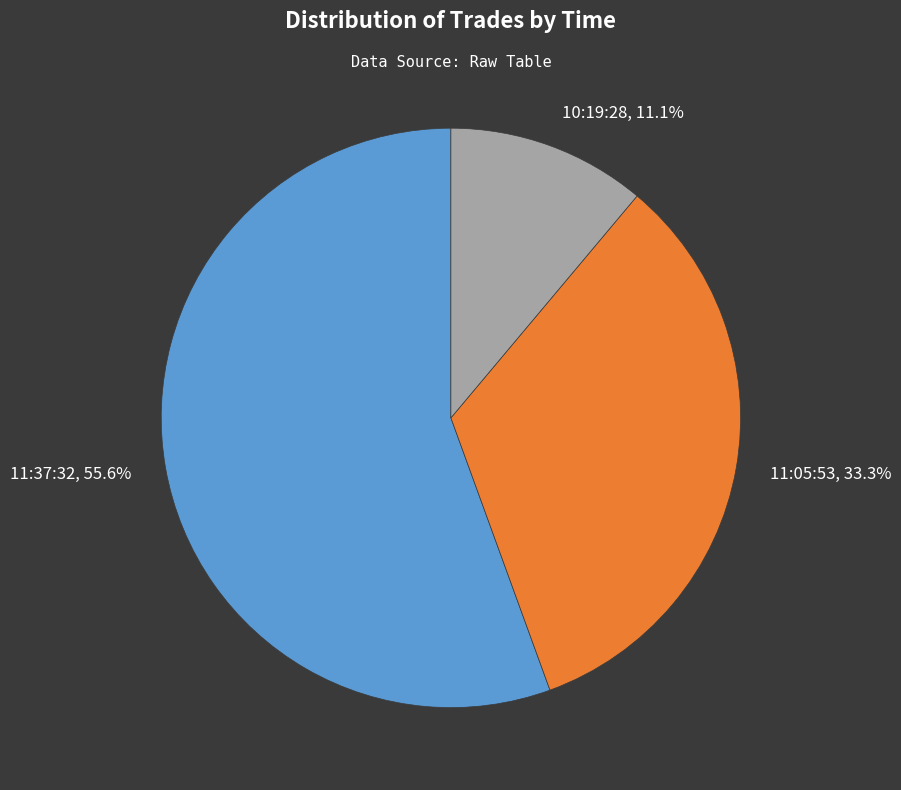

How many segments does this pie chart have?

3